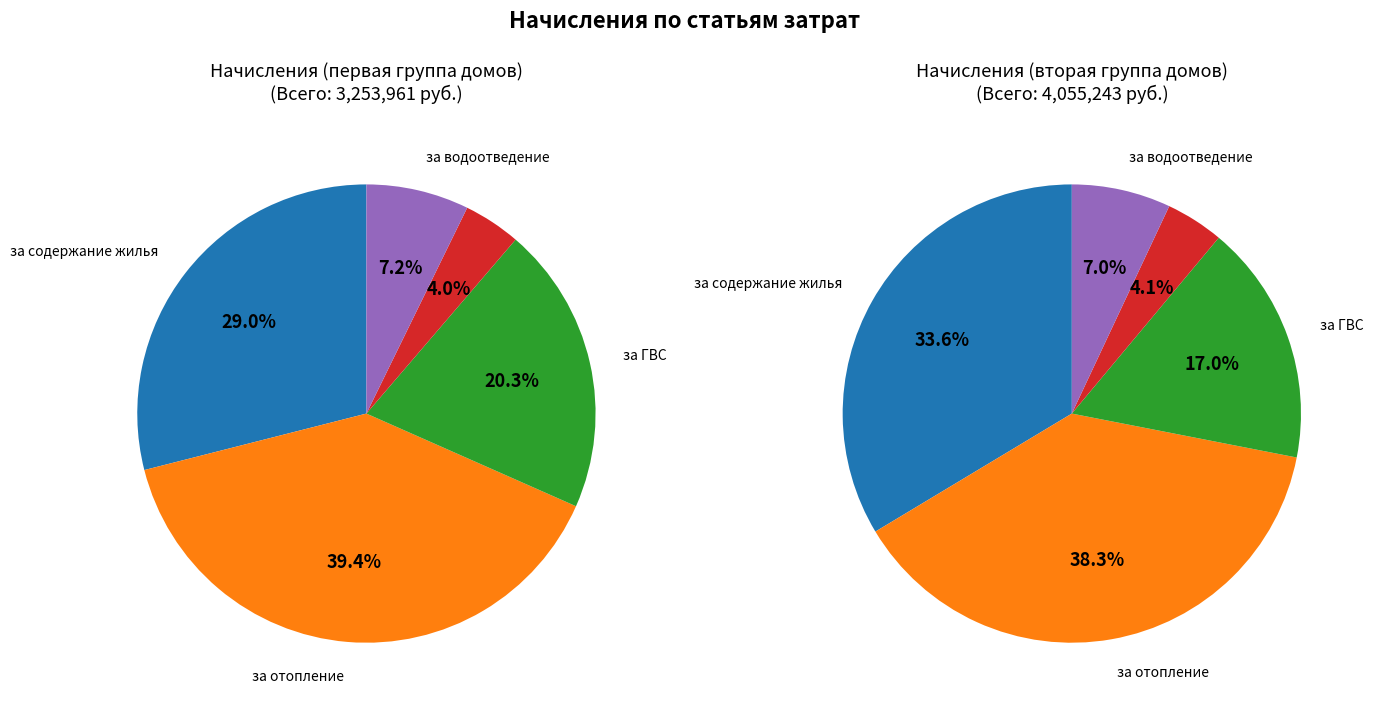

At за отопление, list the series in order from largest to smallest.

за отопление, за содержание жилья, за ГВС, за водоотведение, за ХВС